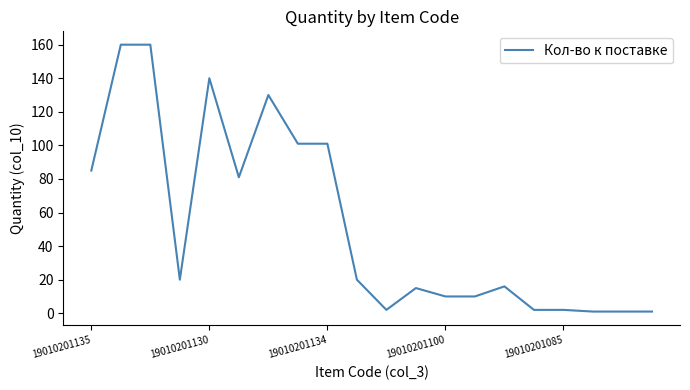

Reading left to right, what are all the values shown in this chart?

85	160	160	20	140	81	130	101	101	20	2	15	10	10	16	2	2	1	1	1